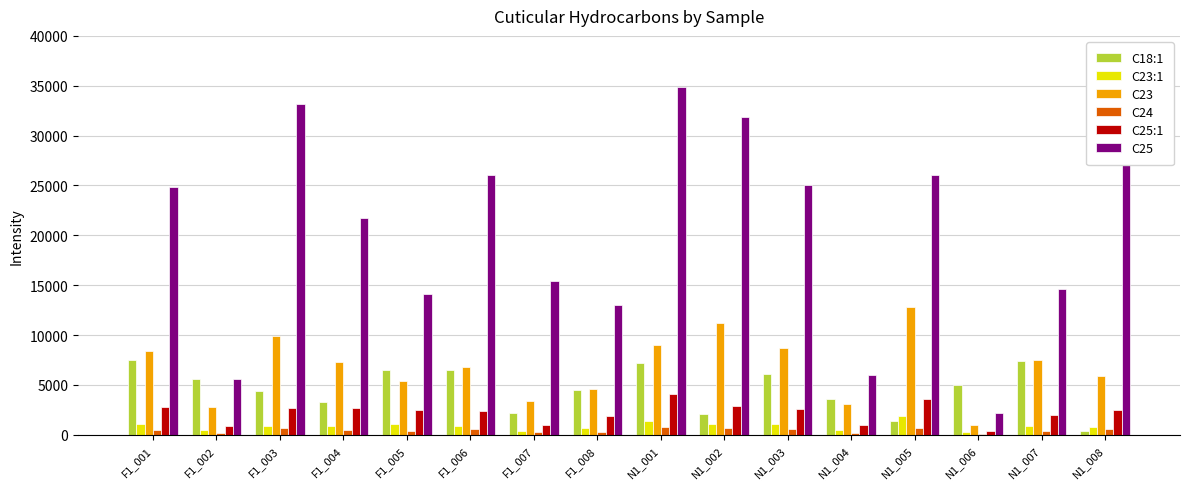

The value of C23:1 at N1_004 is 462.8. True or false?

True